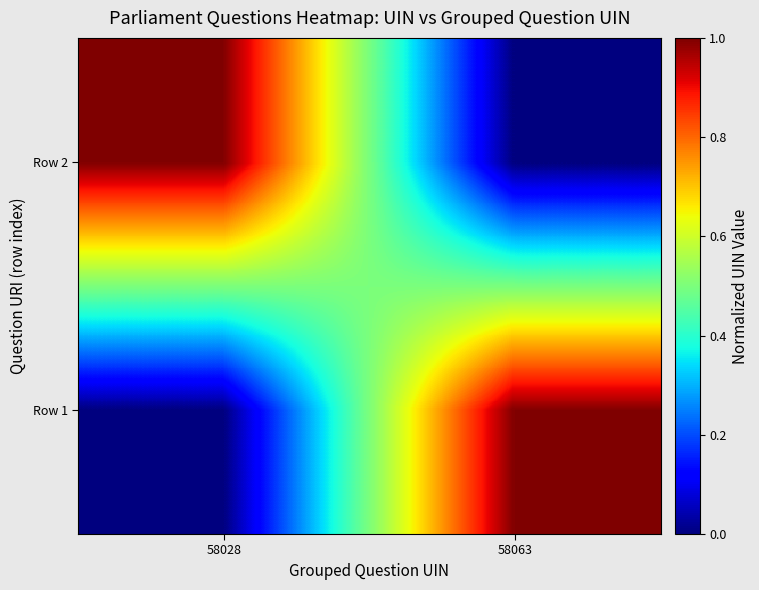

Reading left to right, list all the values displayed in this chart.

Row 1: 58028=0.0	58063=1.0
Row 2: 58028=1.0	58063=0.0